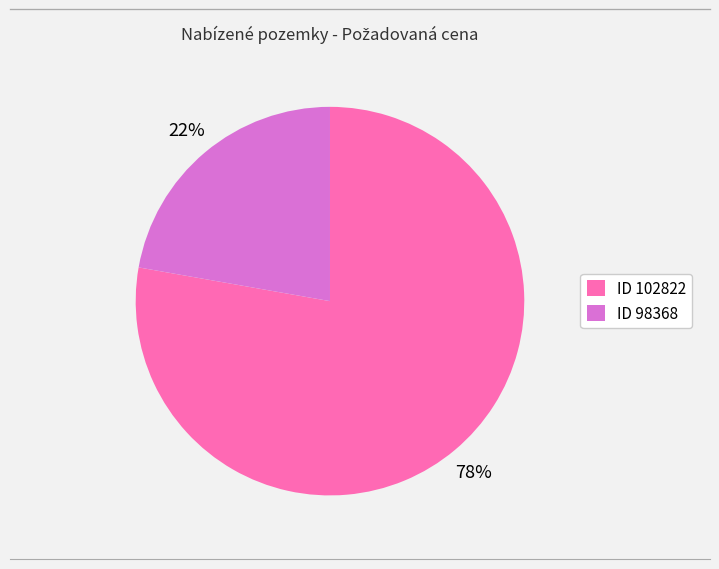

Is there a majority slice in this chart?

Yes